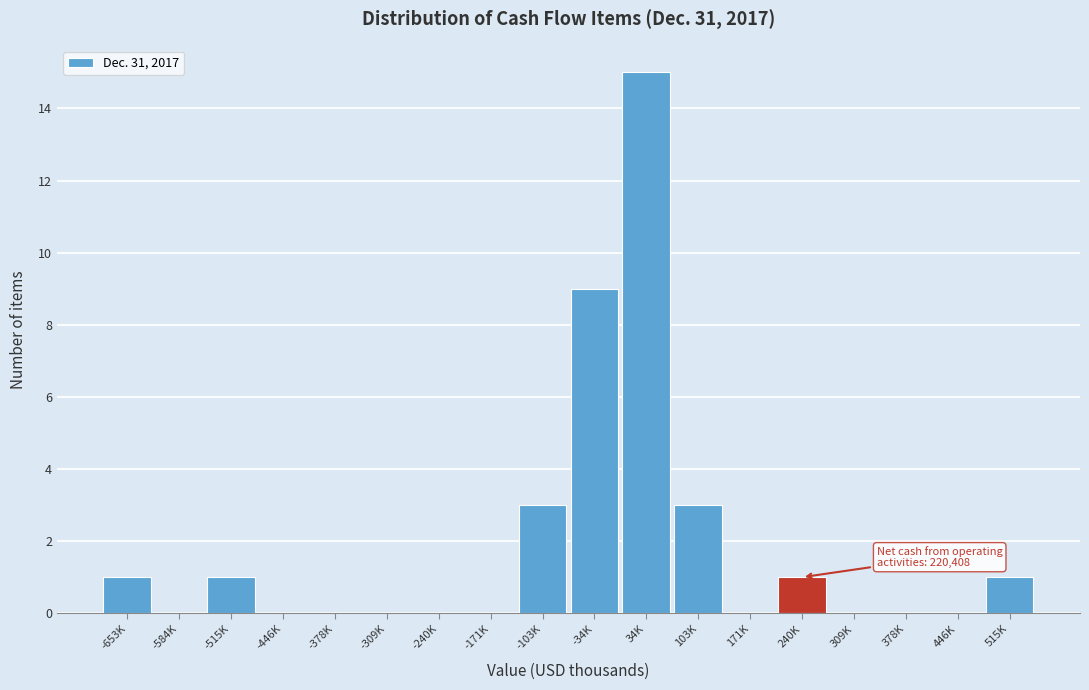

Reading left to right, list all the values displayed in this chart.

-653K=1	-584K=0	-515K=1	-446K=0	-378K=0	-309K=0	-240K=0	-171K=0	-103K=3	-34K=9	34K=15	103K=3	171K=0	240K=1	309K=0	378K=0	446K=0	515K=1